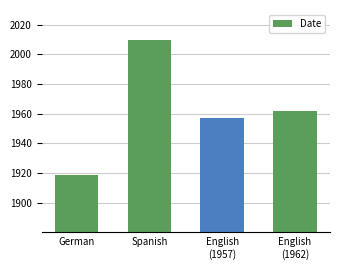

Does the chart contain any negative values?

No